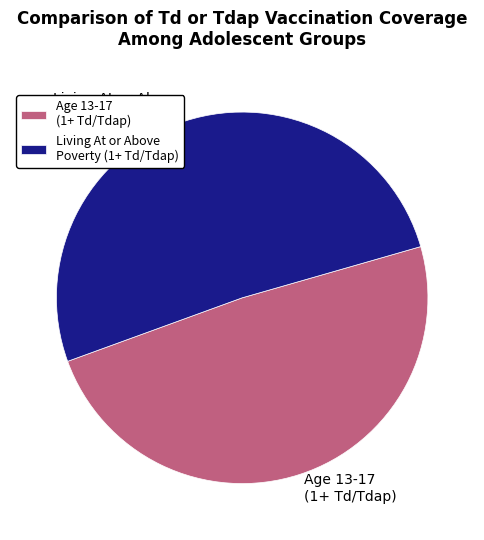

Is it true that Living At or Above Poverty (1+ Td/Tdap) is 60% of the pie?

False